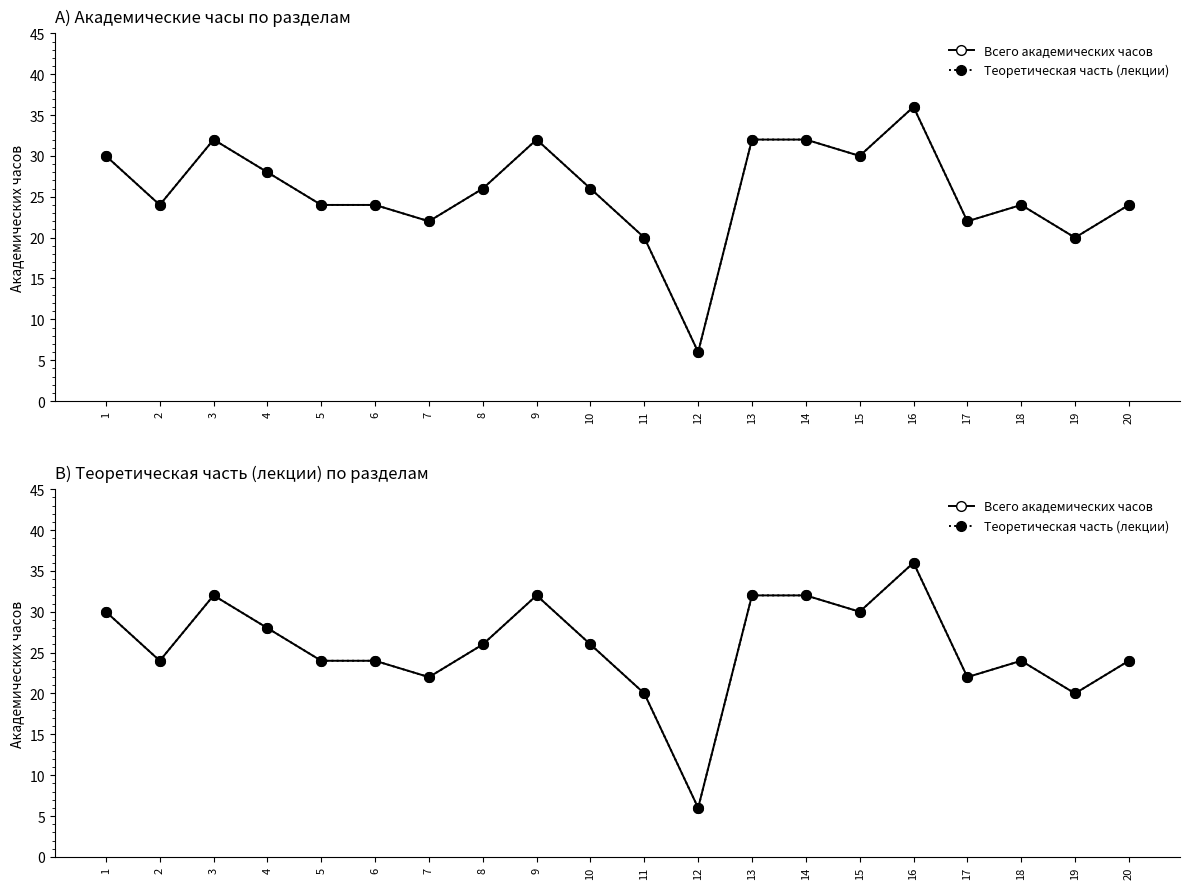

At how many categories does at least one series exceed 29?

7